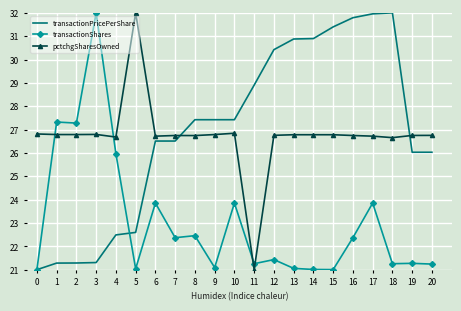

True or false: pctchgSharesOwned and transactionPricePerShare cross at least once.

True